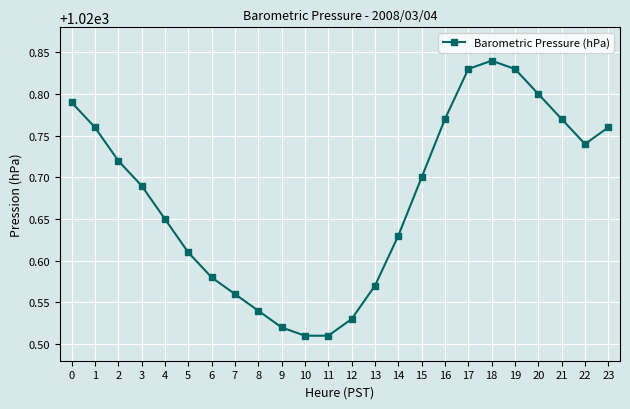

The chart shows a value of 1020.7 at 22. True or false?

True